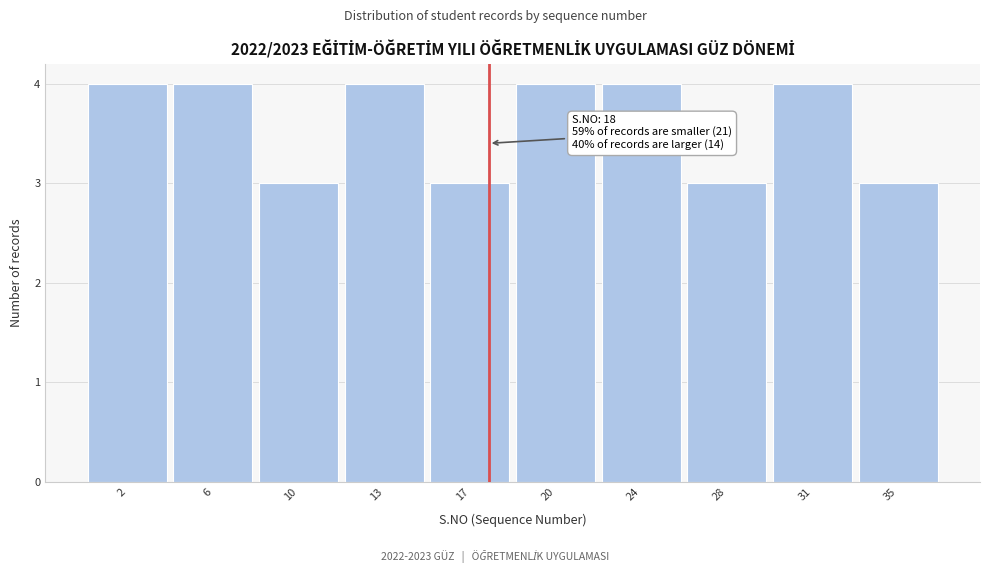

Reading right to left, list all the values displayed in this chart.

3	4	3	4	4	3	4	3	4	4